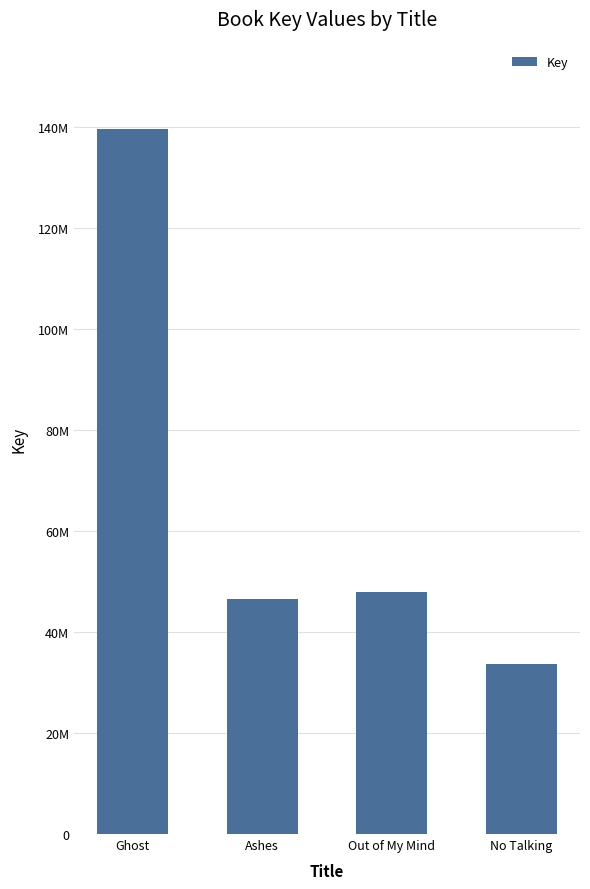

What is the label of the 3rd bar from the left?

Out of My Mind